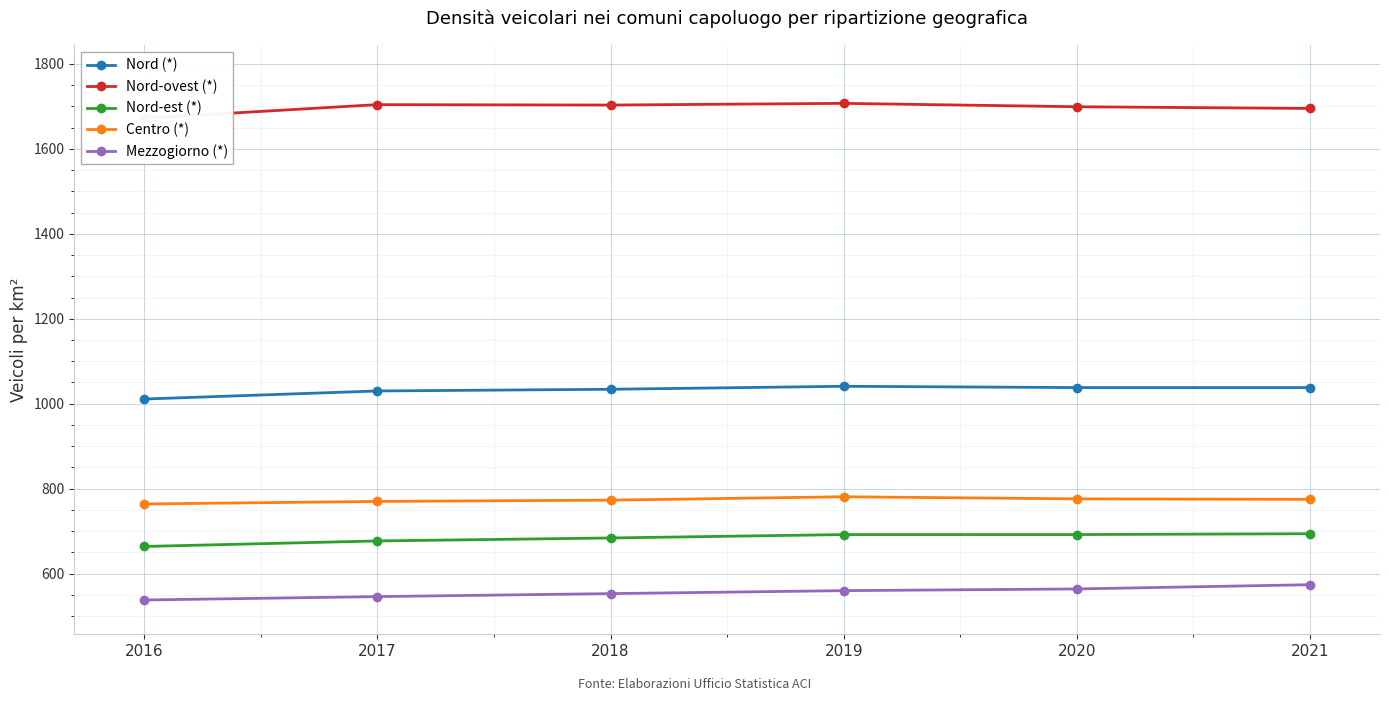

Is the value of Nord-est (*) at 2020 greater than the value of Nord-ovest (*) at 2016?

No